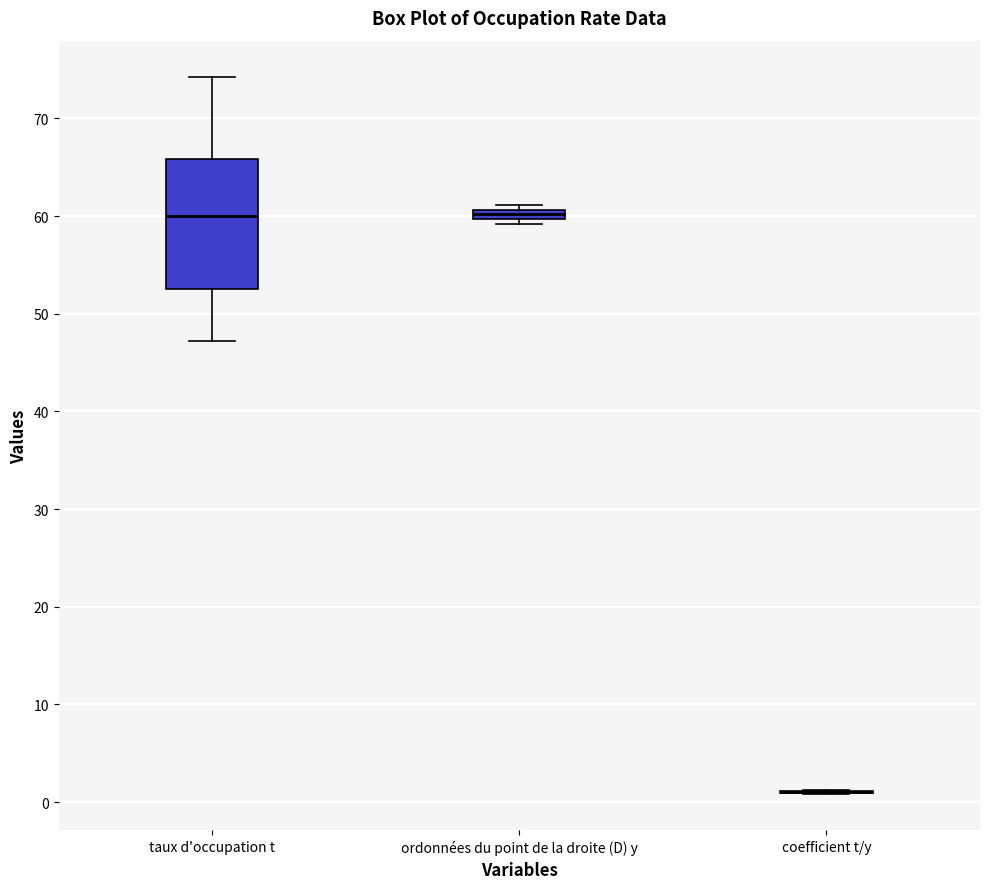

Comparing the boxes themselves (not the whiskers), which one is the tallest?

taux d'occupation t